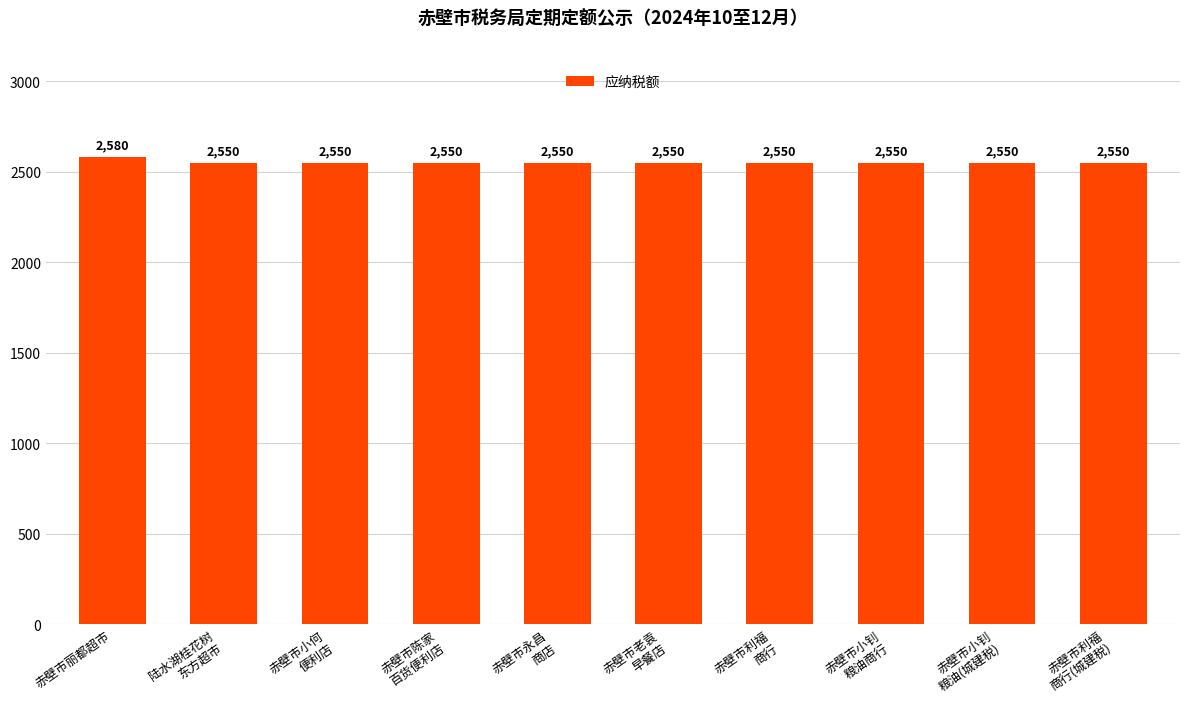

What is the approximate value at 赤壁市丽都超市?

2580